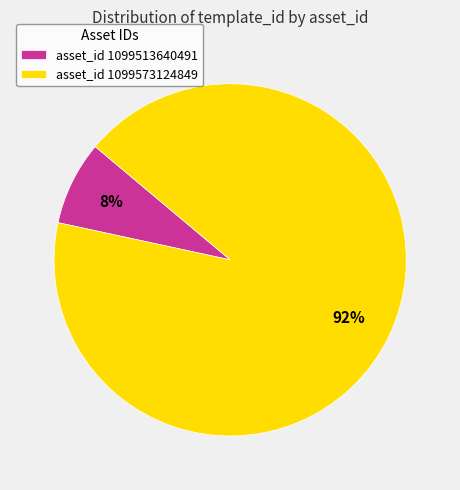

Is it true that asset_id 1099573124849 is 79% of the pie?

False